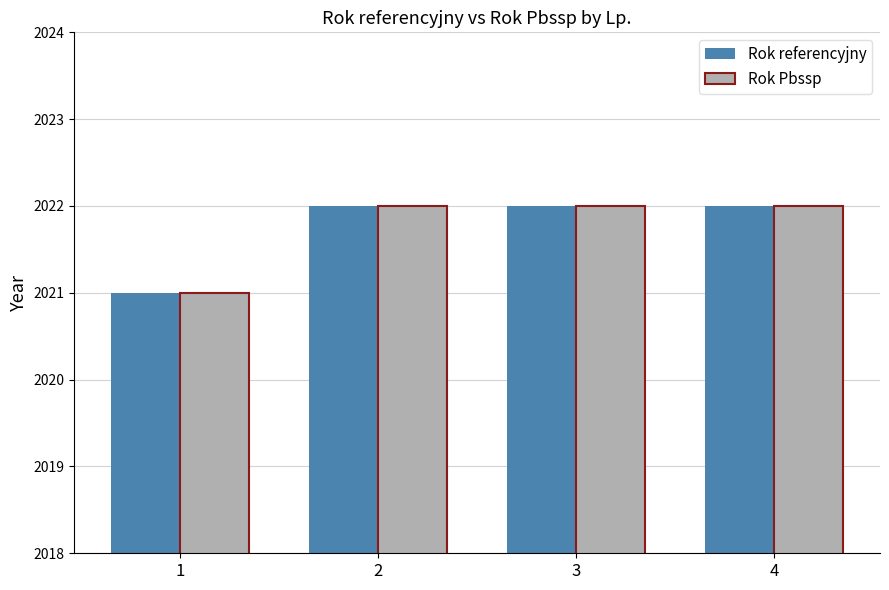

True or false: Rok referencyjny has a value of 2022 at 4.

True